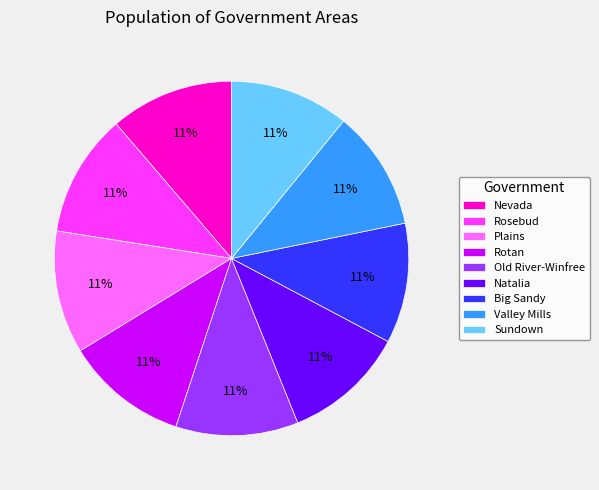

Is it true that Rosebud is 11% of the pie?

True